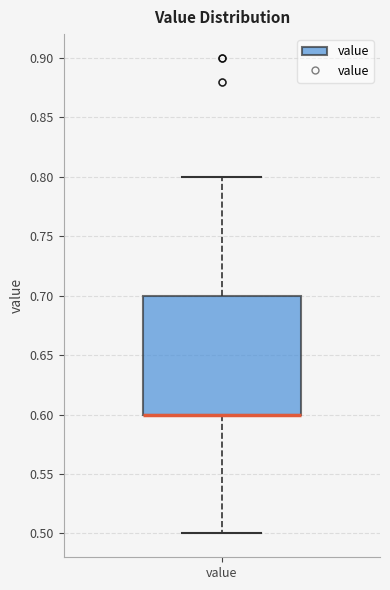

Where does the lower whisker of the box for value end on the y-axis? The values are not printed on the chart, so give them approximately, as read against the axis.

0.5